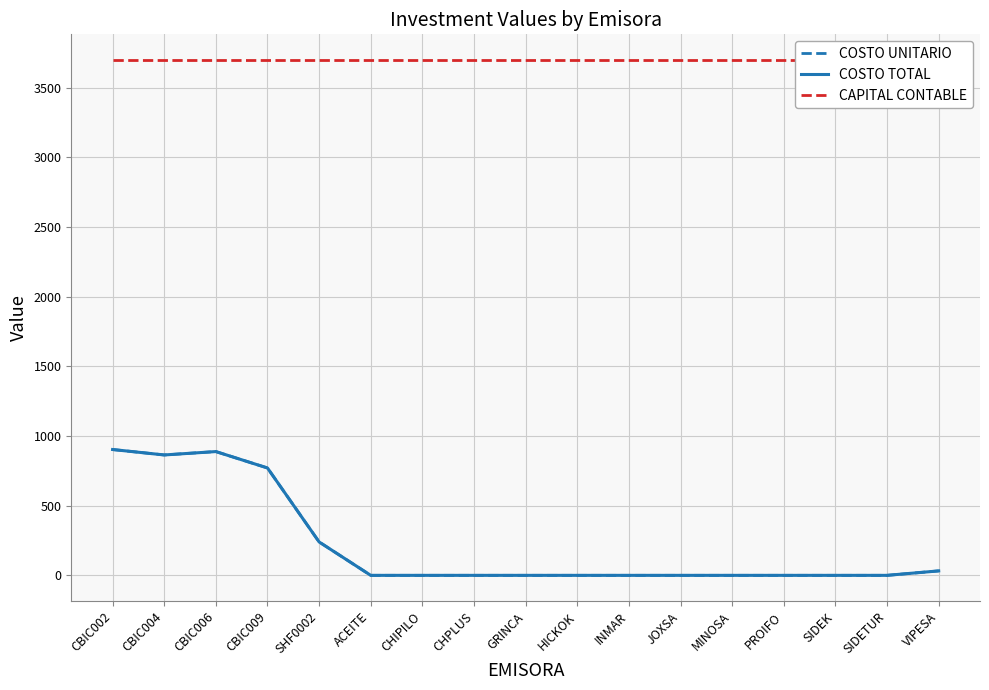

How many data points does each series have?

17